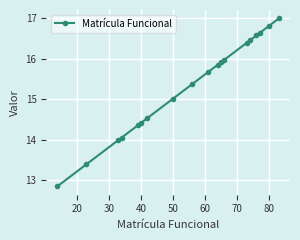

What is the value of the 19th point from the left?

17.0